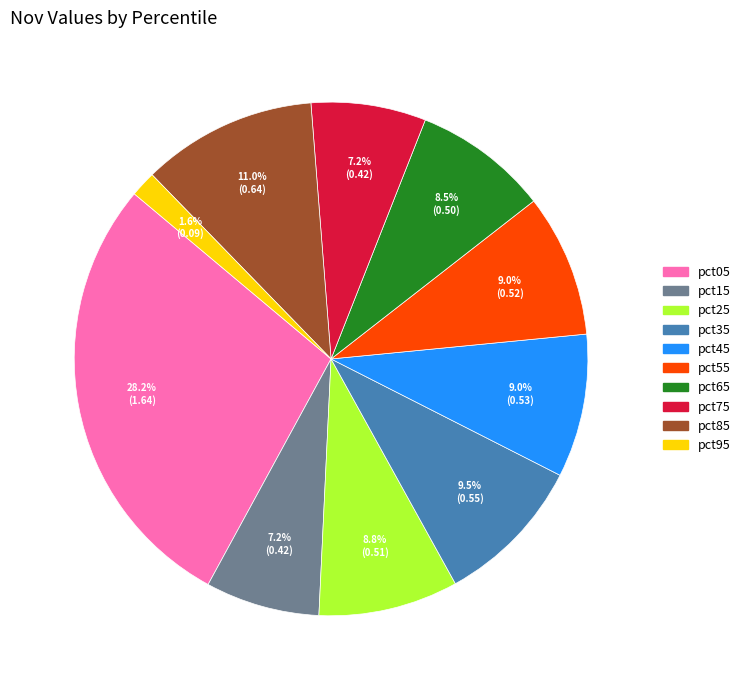

Between pct05 and pct95, which is larger?

pct05